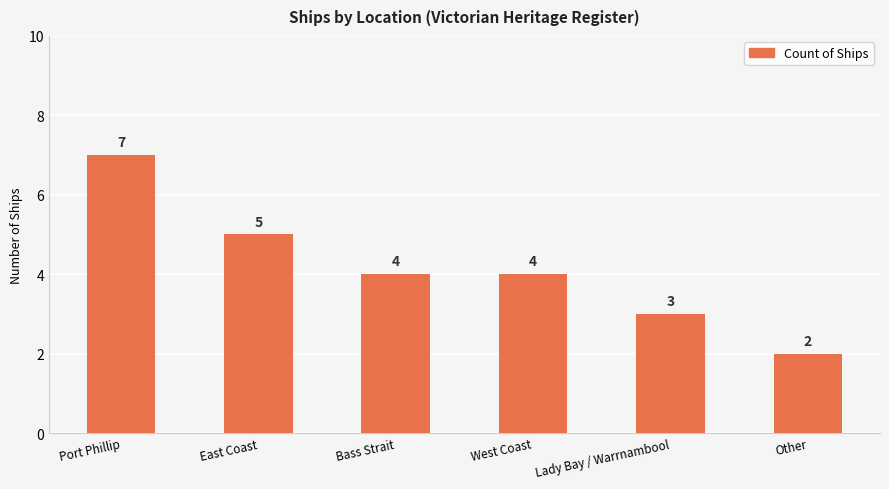

At which label does the data first exceed 4?

Port Phillip